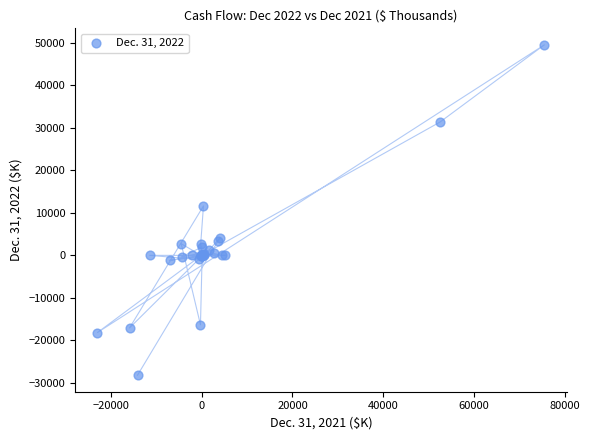

What Y value in the scatter plot is closest to 10657?

11619